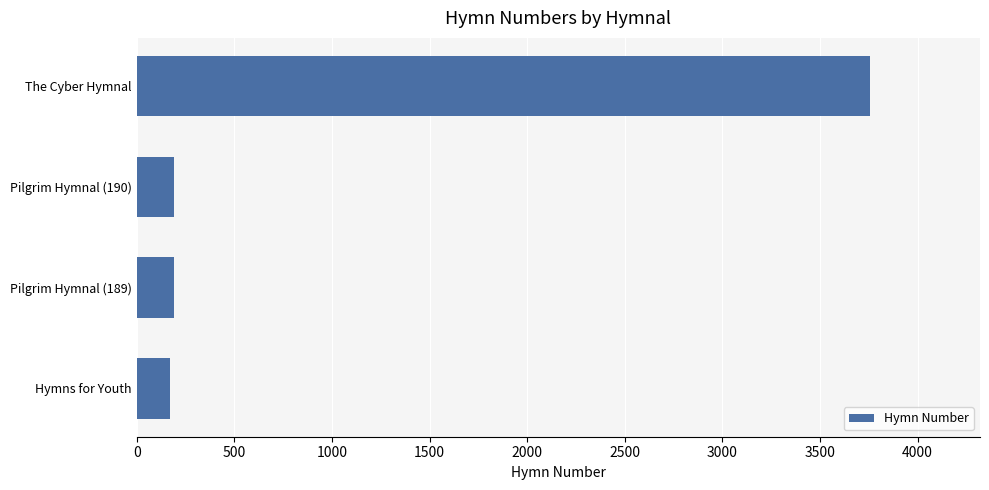

What is the minimum value shown in the chart?

171